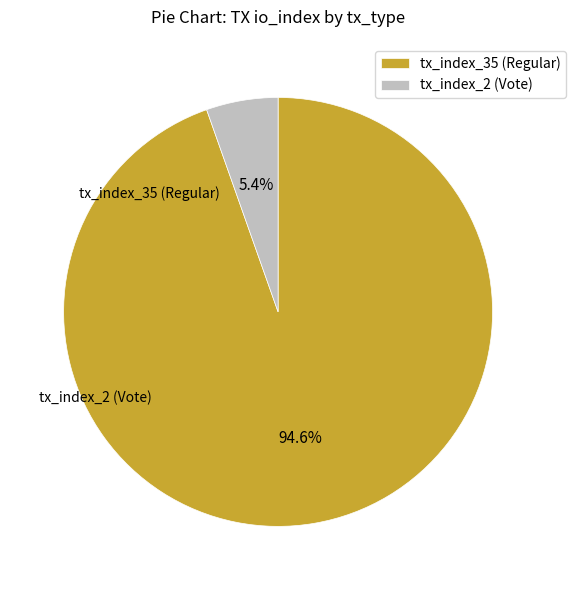

How many slices are in this pie chart?

2